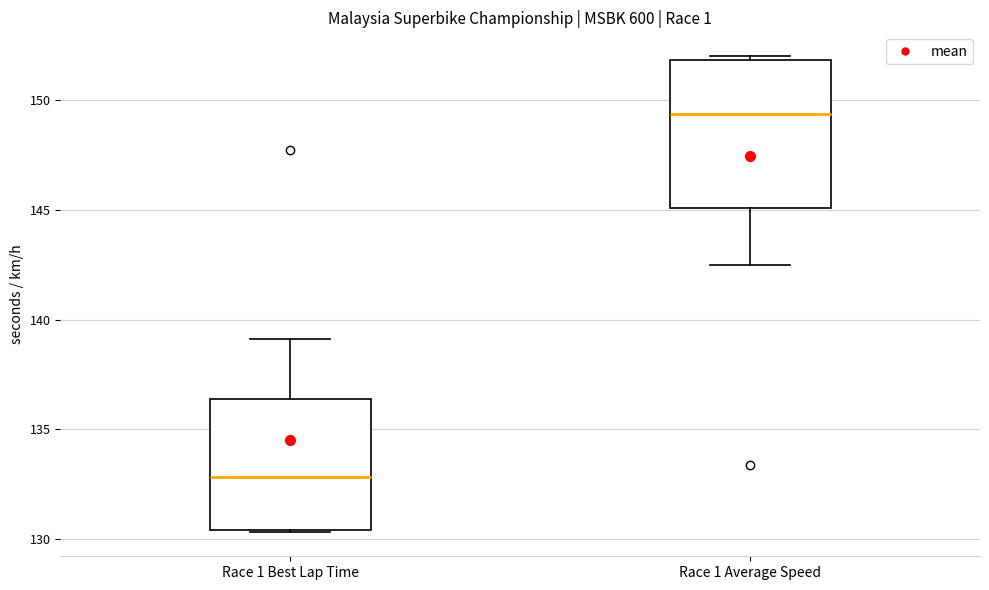

Reading left to right, read every box against the y-axis: the position of its median line, the range the box covers, and the ends of its whiskers. The values are not printed on the chart, so give them approximately, as read against the axis.

Race 1 Best Lap Time: median 133.0, box 130.5 to 136.5, whiskers 130.5 to 139.0
Race 1 Average Speed: median 149.5, box 145.0 to 152.0, whiskers 142.5 to 152.0 (just above the box's upper edge)